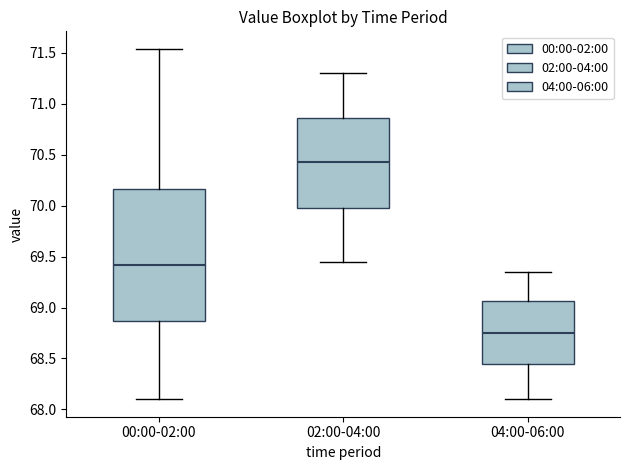

Reading left to right, transcribe this box plot: for each box, give where its median line is, the range the box spans, and where its two whiskers end, as read against the y-axis. The values are not printed on the chart, so give them approximately, as read against the axis.

00:00-02:00: median 69.40, box 68.85 to 70.15, whiskers 68.10 to 71.55
02:00-04:00: median 70.45, box 70.00 to 70.85, whiskers 69.45 to 71.30
04:00-06:00: median 68.75, box 68.45 to 69.05, whiskers 68.10 to 69.35